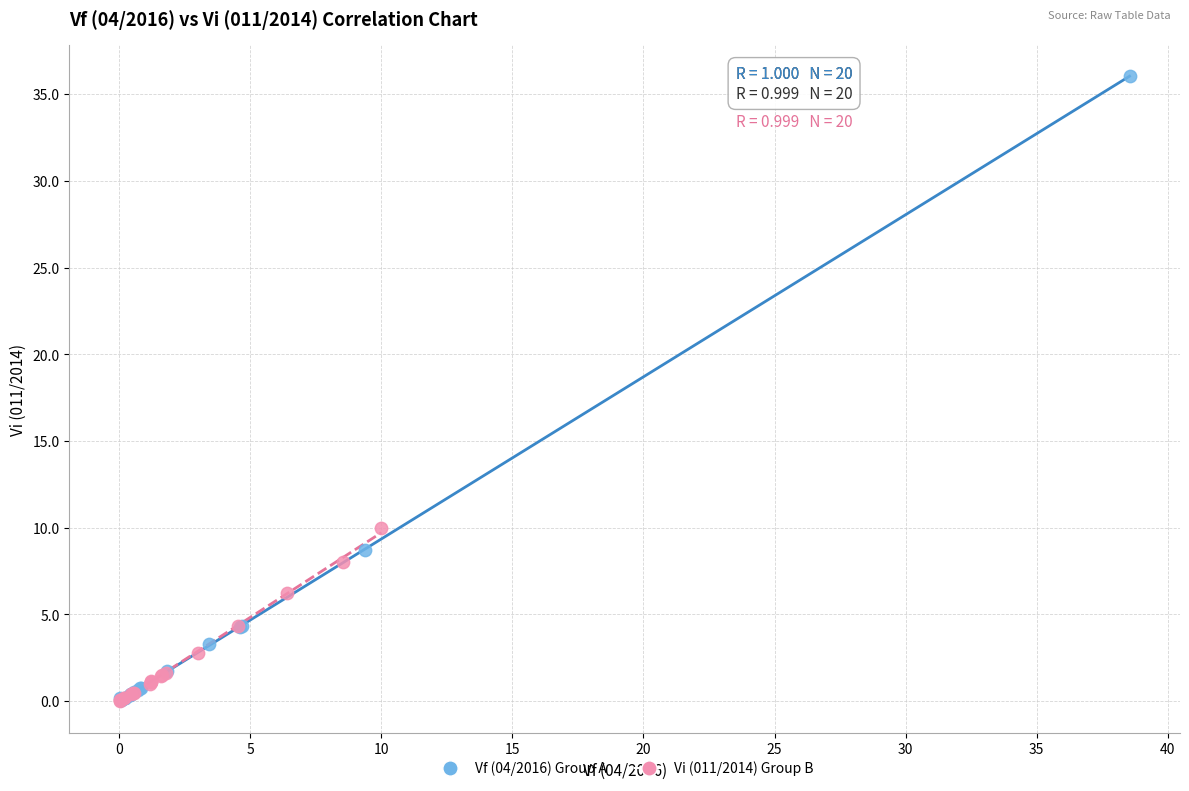

Which series has the largest Y range (max minus min)?

Vf (04/2016) Group A